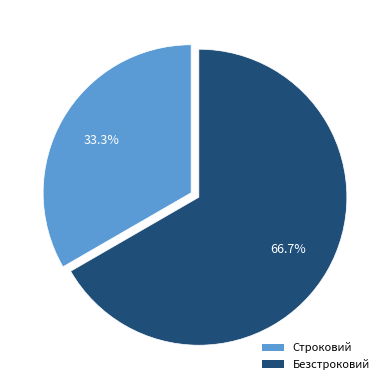

Is there a majority slice in this chart?

Yes